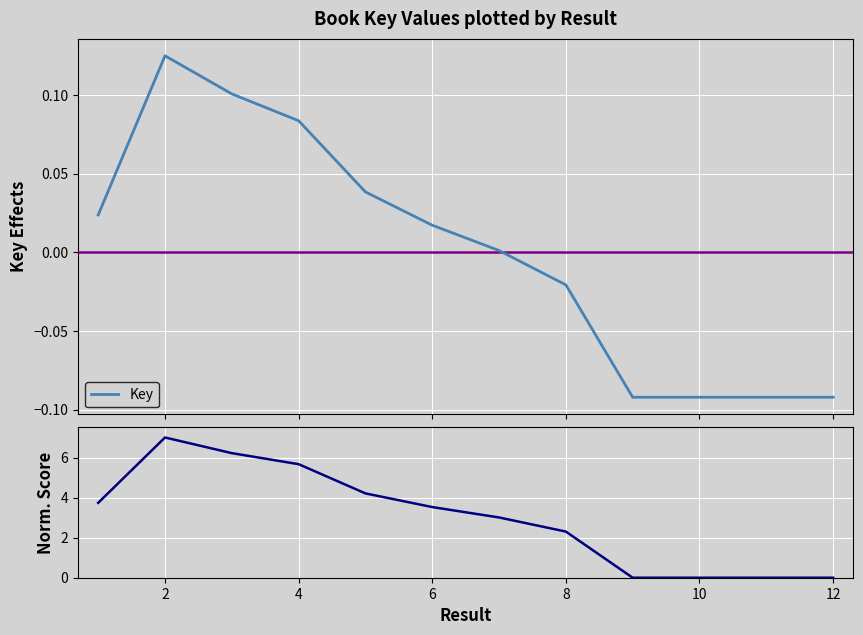

What is the lowest value of the Key series?

-0.1